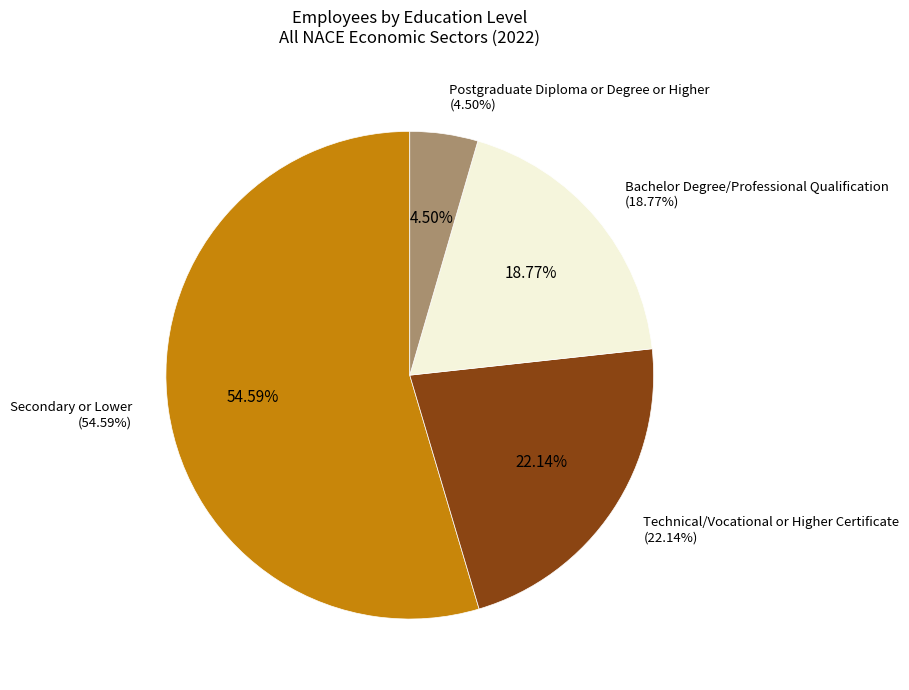

To the nearest percent, what is the difference between the largest and smallest slice percentages?

50%